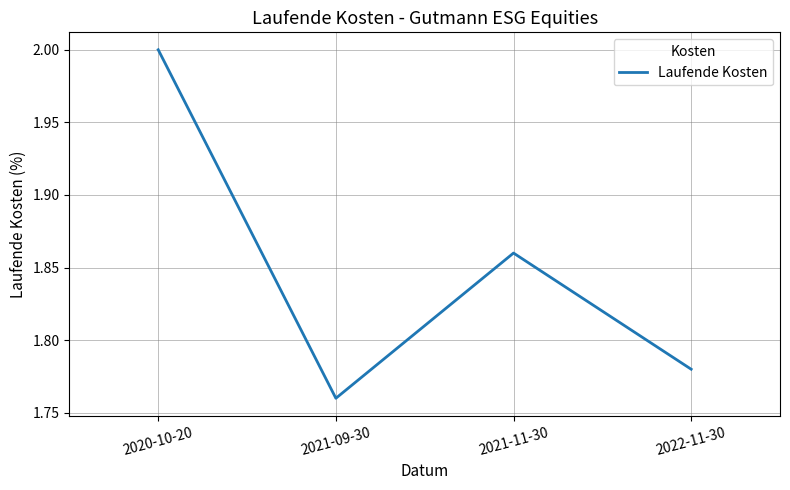

Rank the categories by value from highest to lowest.

2020-10-20, 2021-11-30, 2022-11-30, 2021-09-30